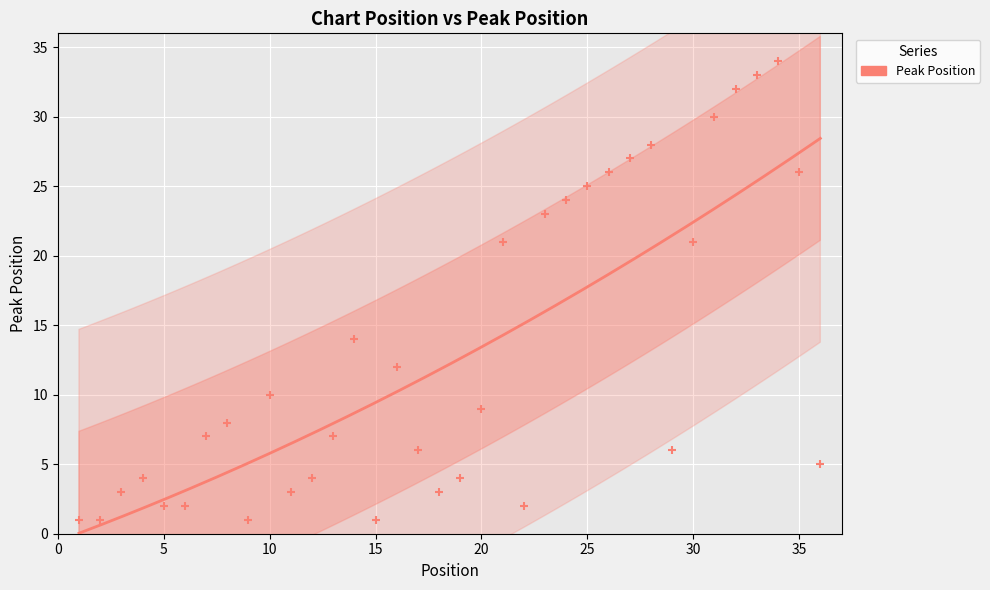

What is the range of X values (max minus min)?

35